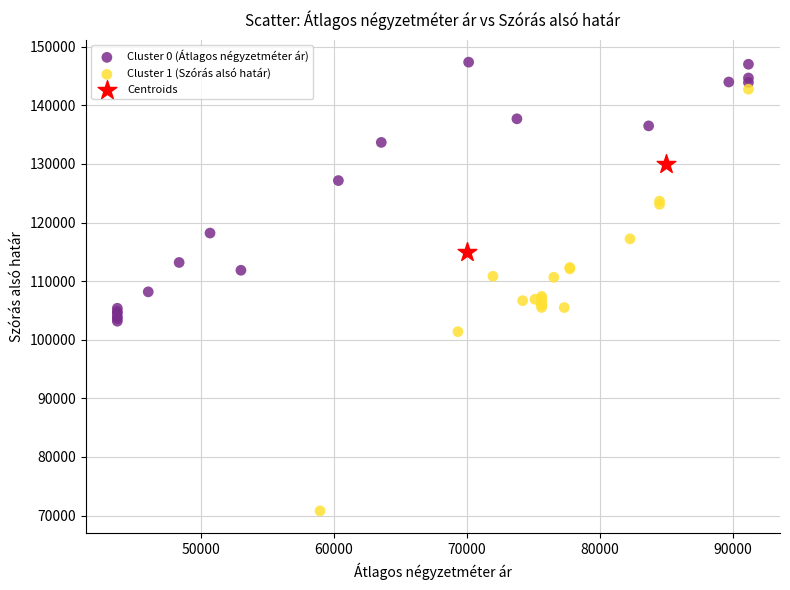

What are all the series names shown in the legend?

Cluster 0 (Átlagos négyzetméter ár), Cluster 1 (Szórás alsó határ), Centroids